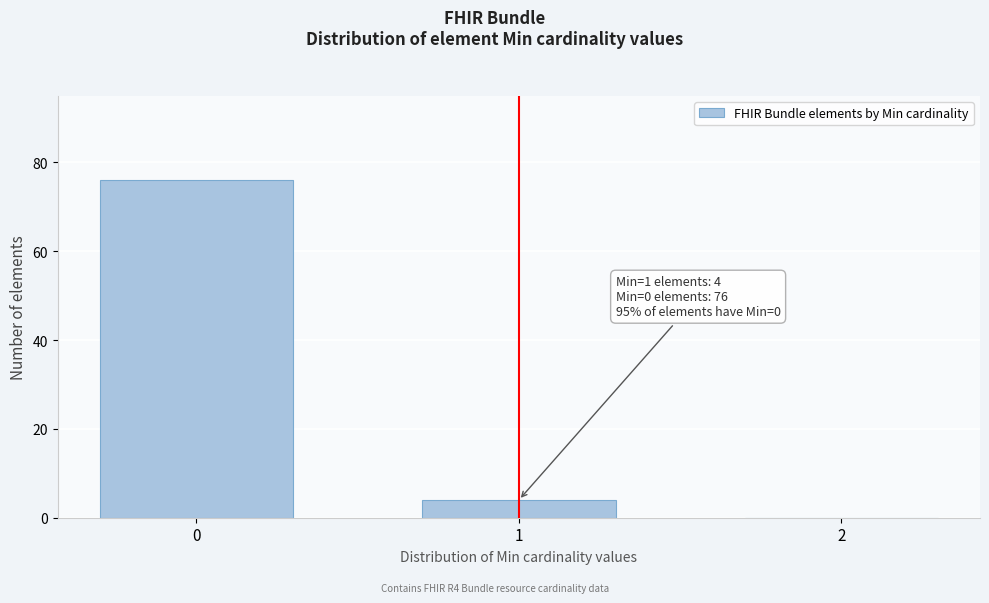

Reading left to right, what are all the values shown in this chart?

0=76	1=4	2=0